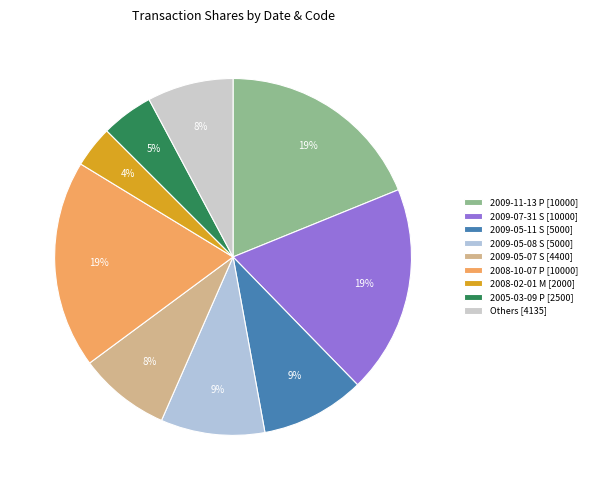

Is there any slice that represents more than half of the pie?

No